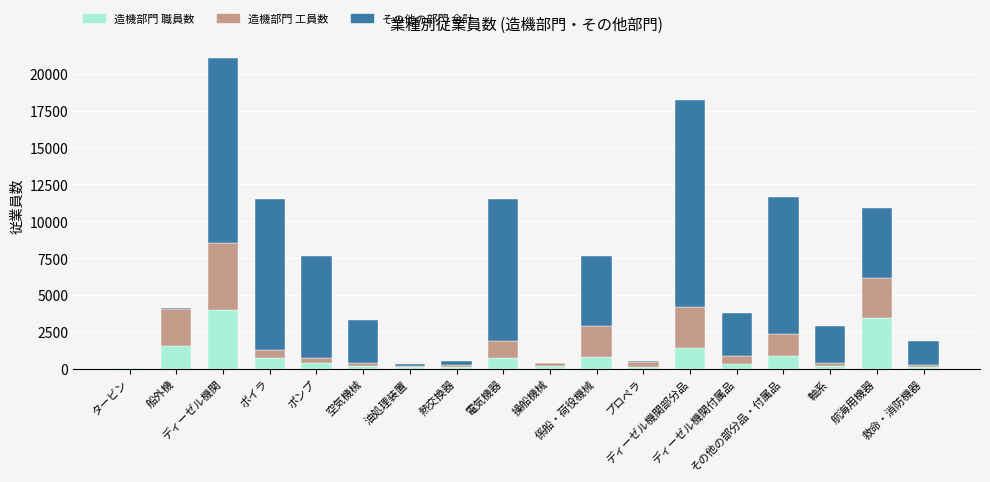

How many distinct data groups are displayed?

3